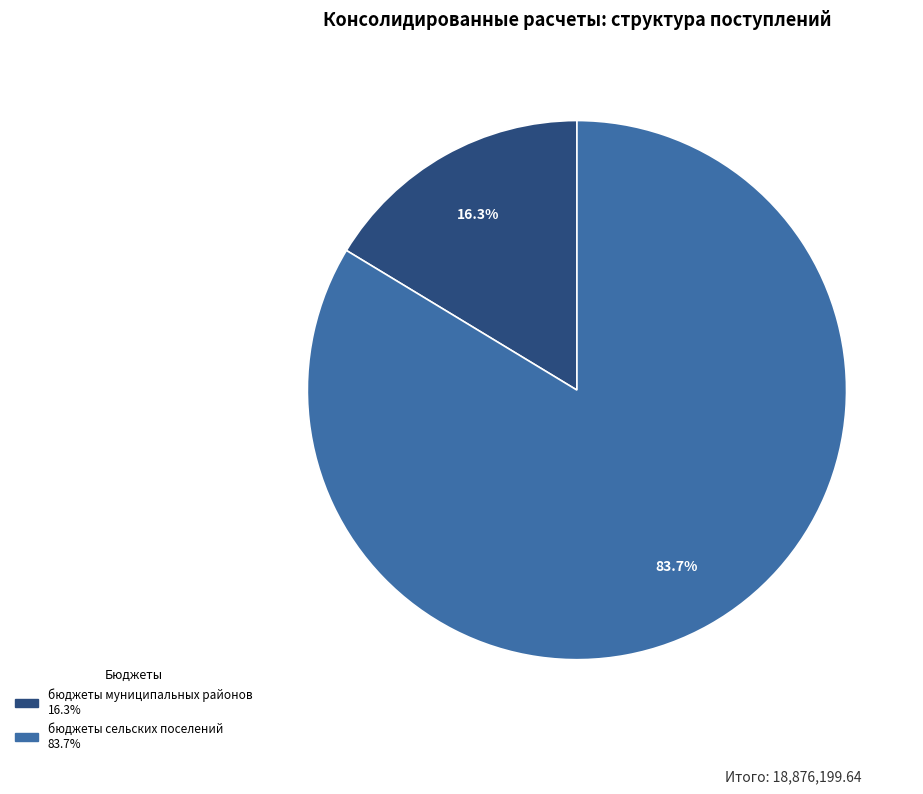

Is there any slice that represents more than half of the pie?

Yes